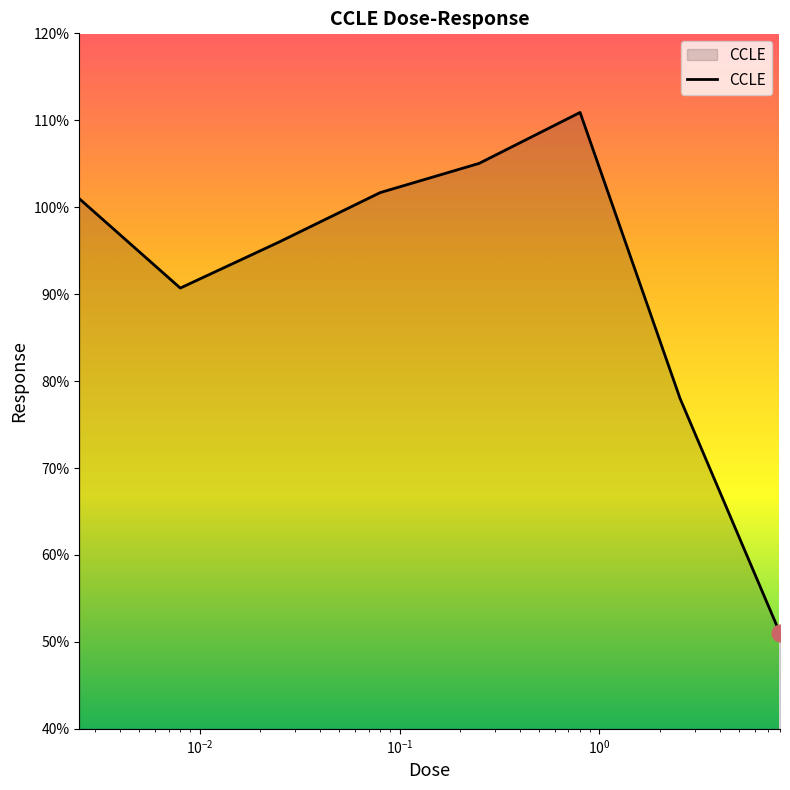

What is the greatest value displayed?

110.9